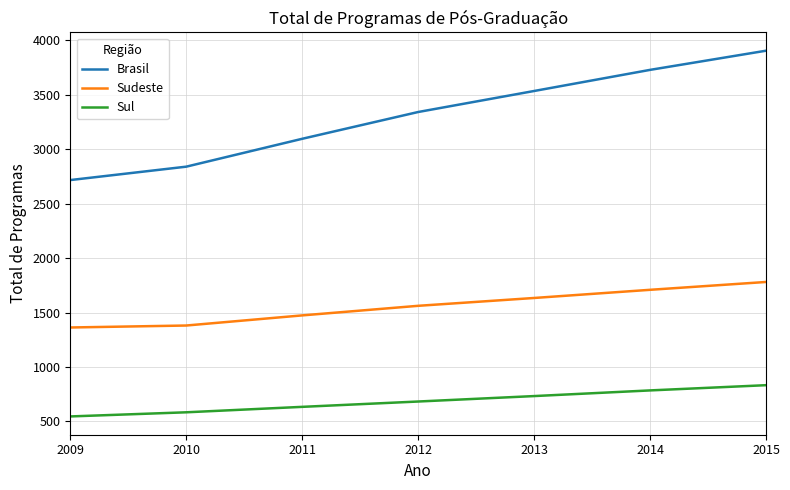

What is the average value of the Brasil series?

3309